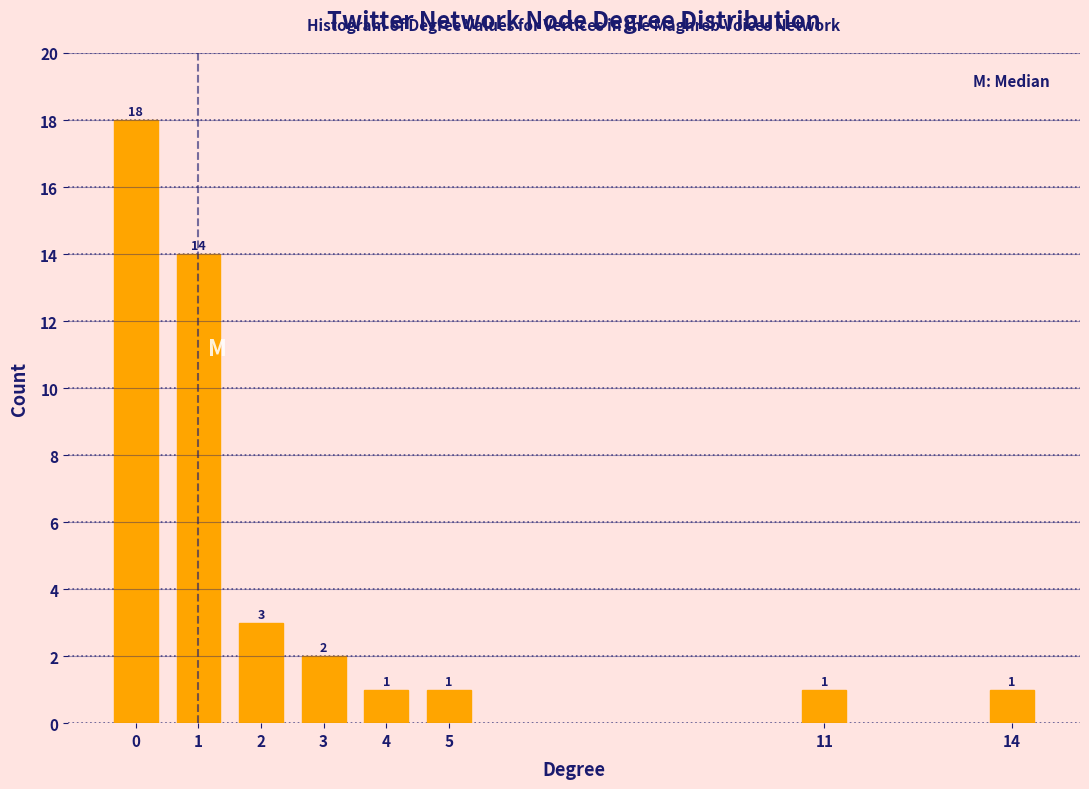

Reading left to right, transcribe all the data shown in this chart.

0=18	1=14	2=3	3=2	4=1	5=1	11=1	14=1